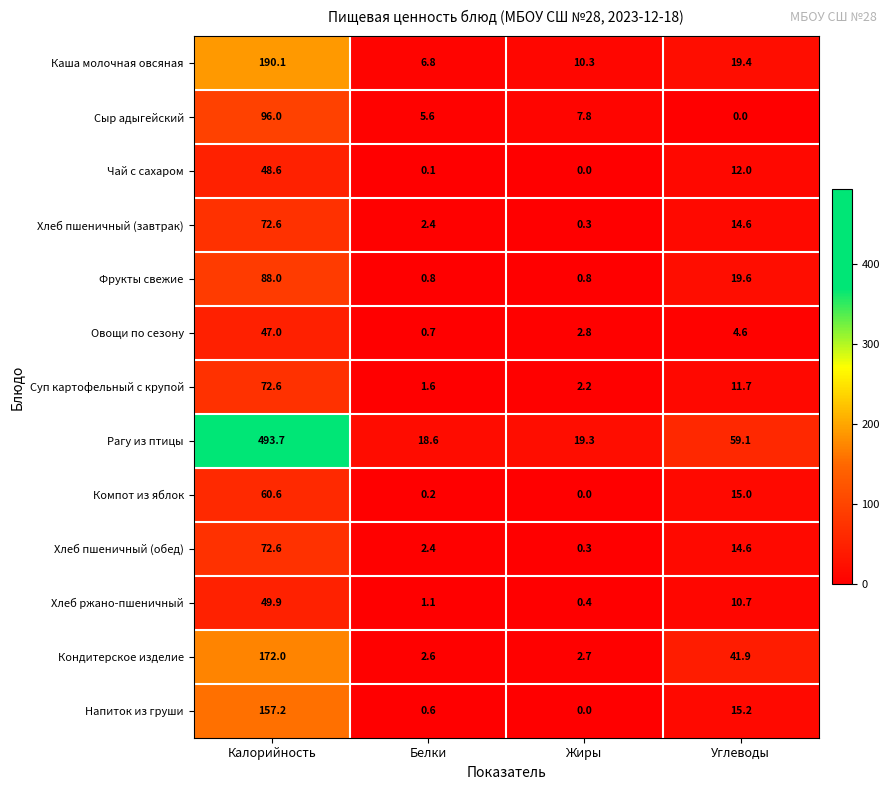

What is the approximate value of Сыр адыгейский at Белки?

5.6